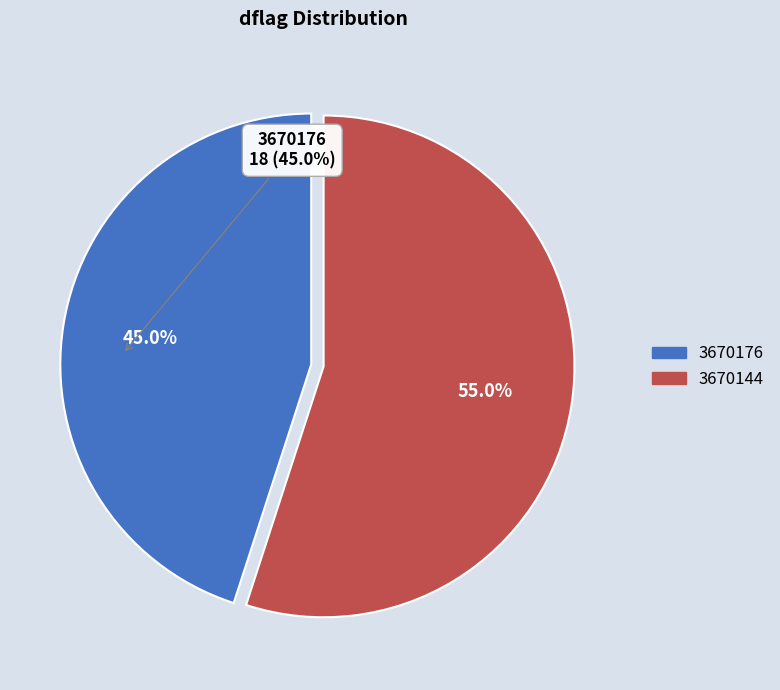

Which category has the biggest portion of the pie?

3670144